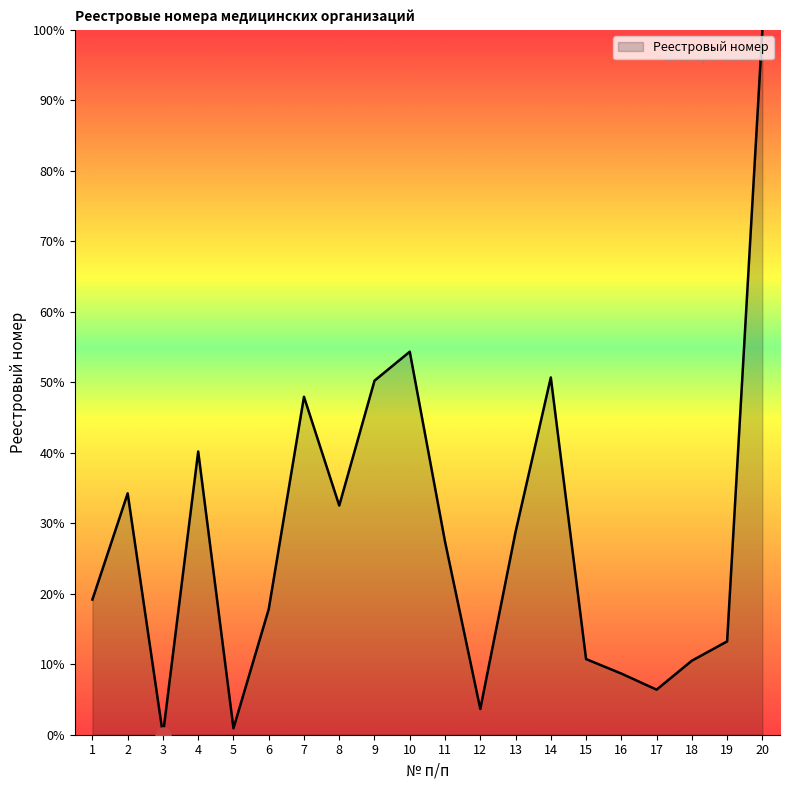

Which has a higher value, 12 or 14?

14